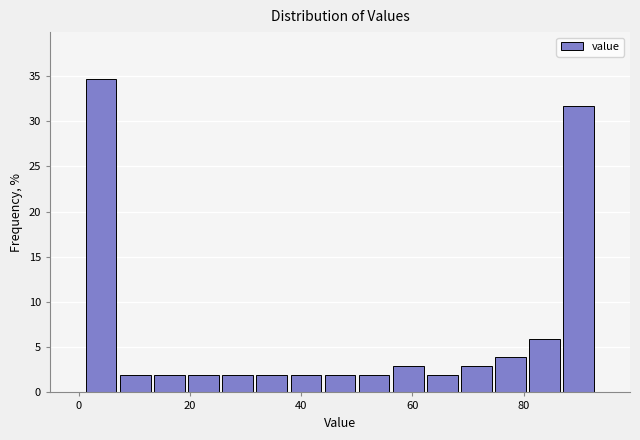

Read against the x-axis, roughly where is the centre of the tallest bar?

4